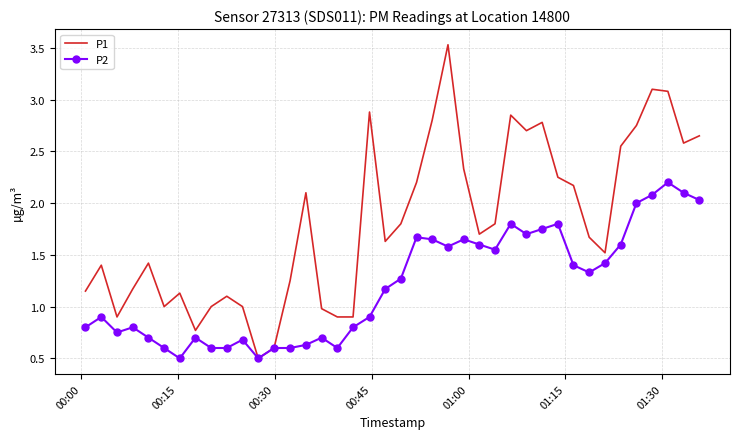

What is the smallest value displayed?

0.5